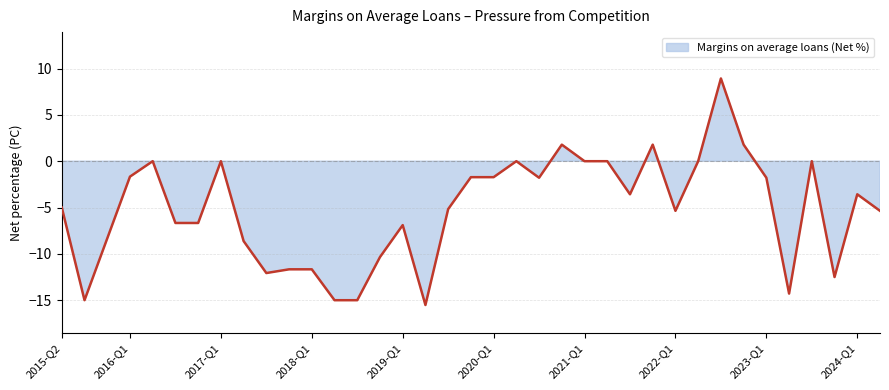

What is the change in value from 2017-Q3 to 2020-Q1?

+10.3